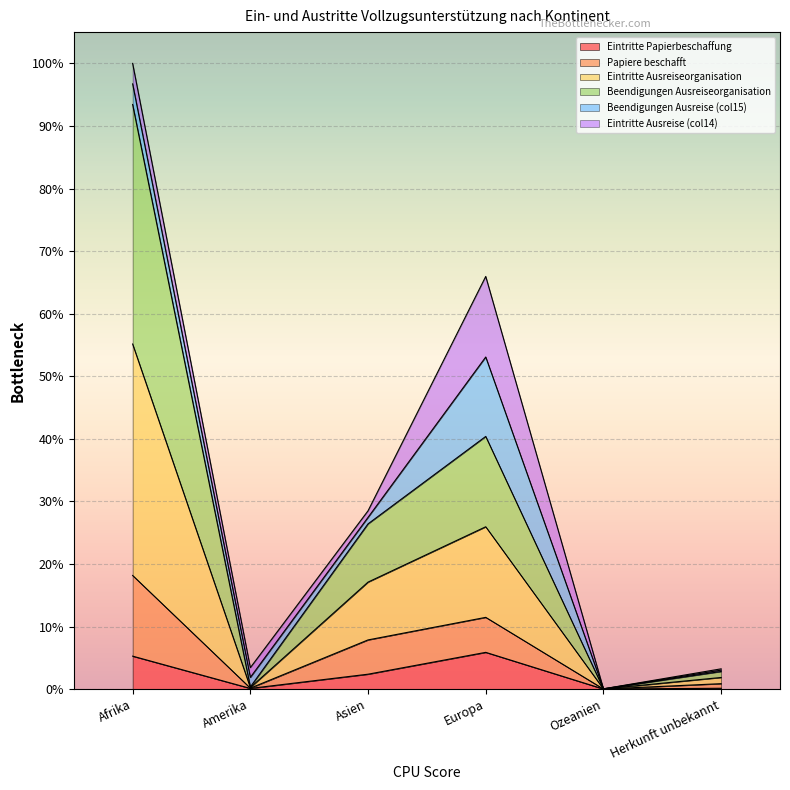

What is the label of the 3rd point from the right?

Europa